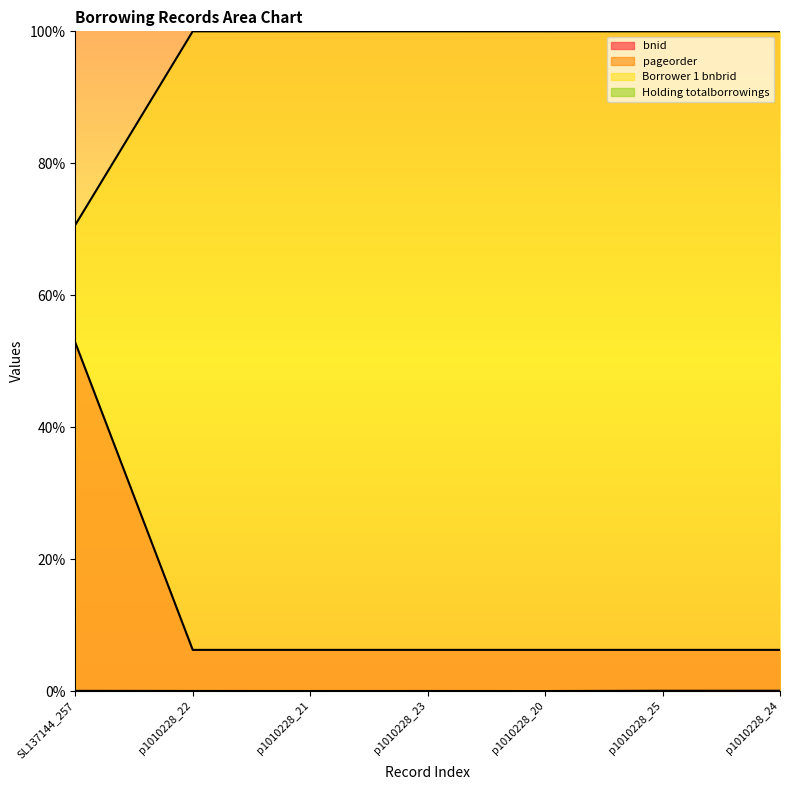

How many lines are shown in the chart?

4